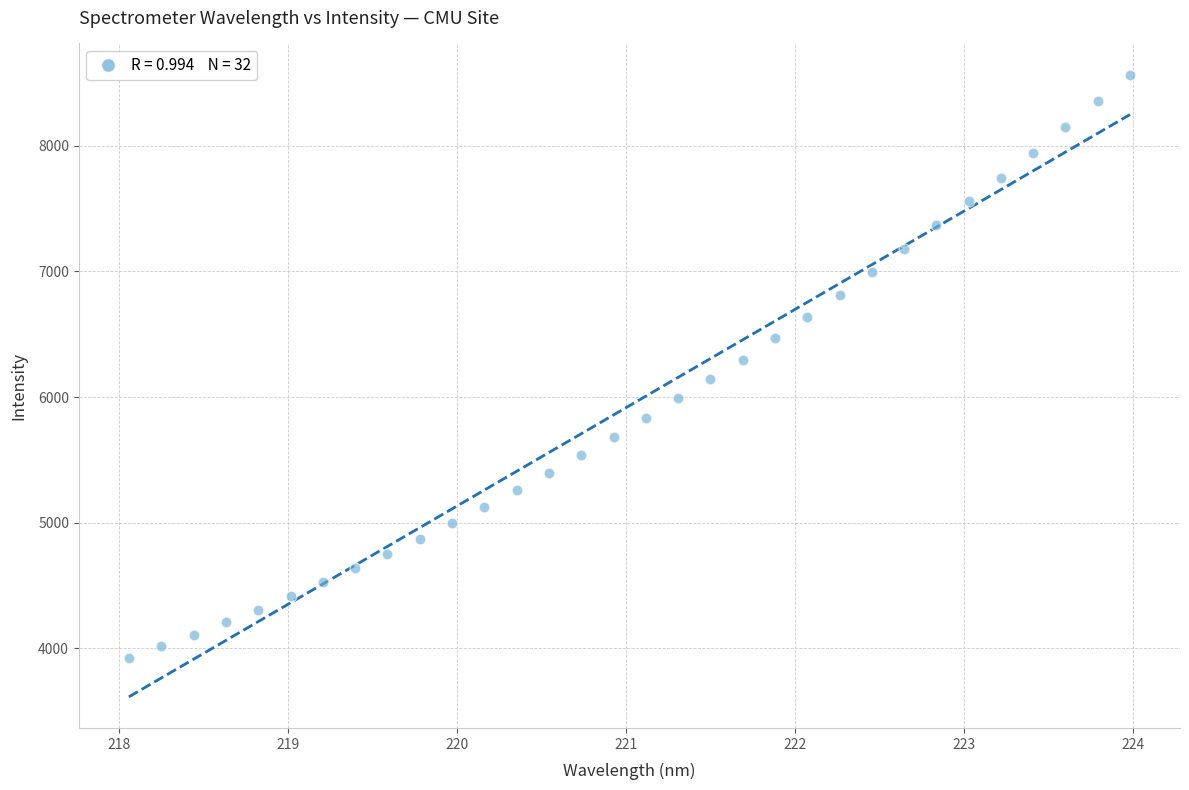

What is the range of X values (max minus min)?

5.9